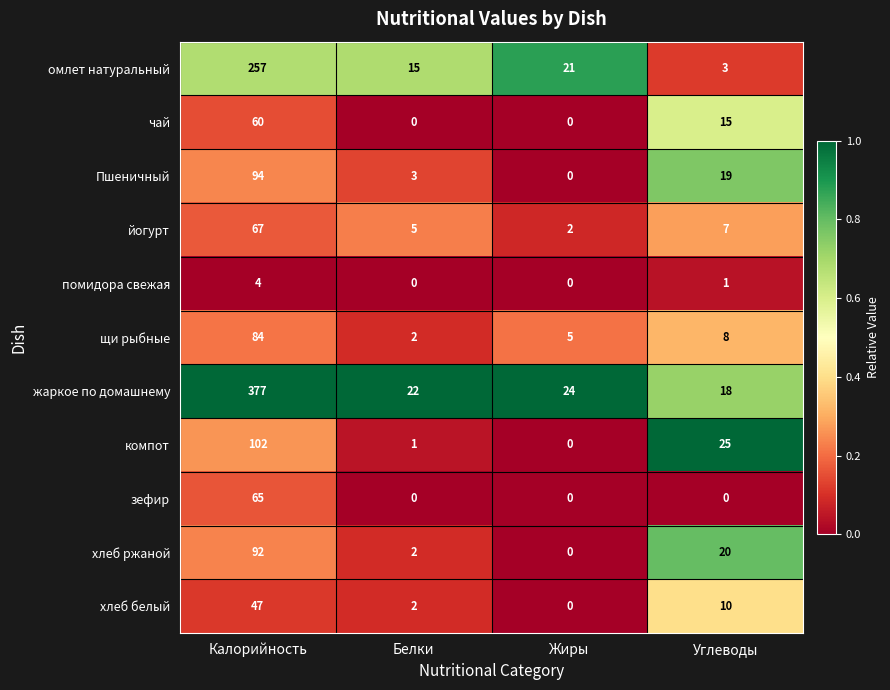

At how many categories does at least one series exceed 0?

4